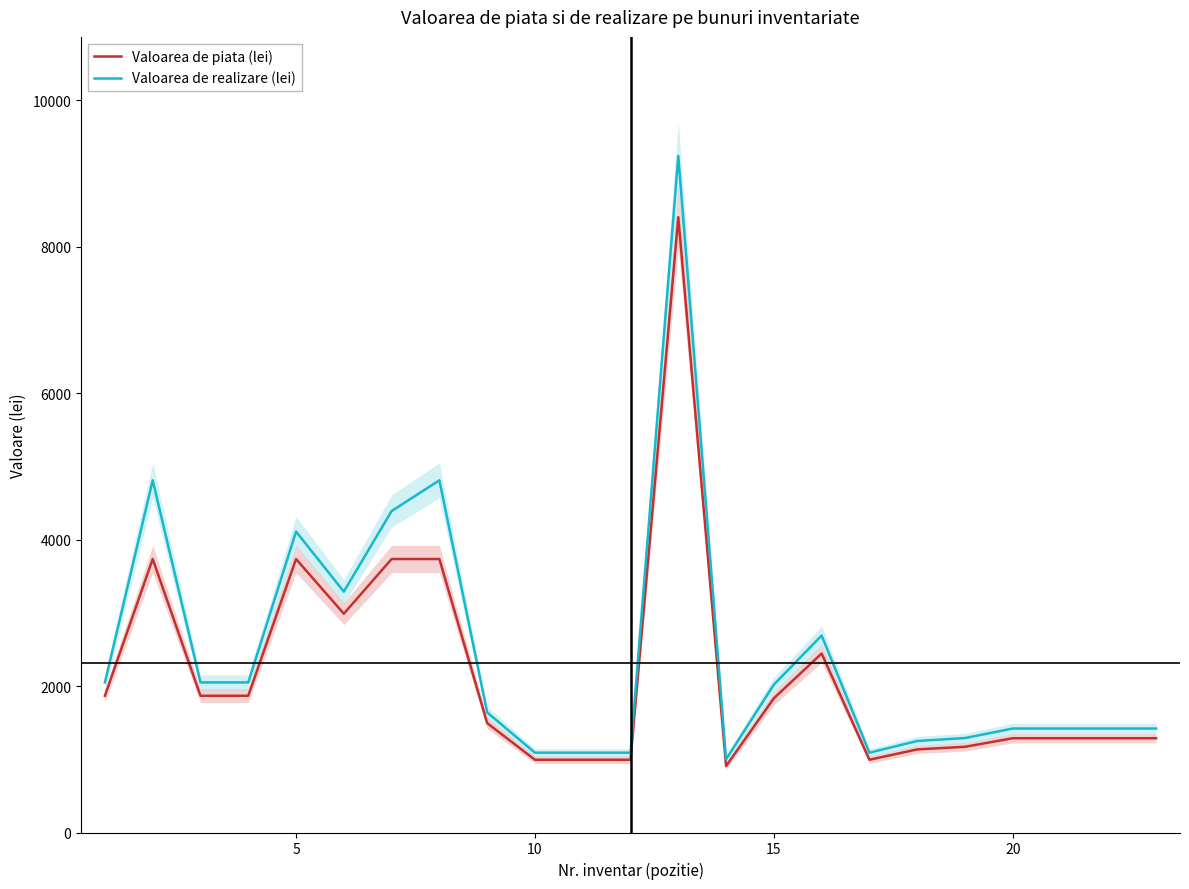

What is the minimum value for Valoarea de realizare (lei)?

1000.0